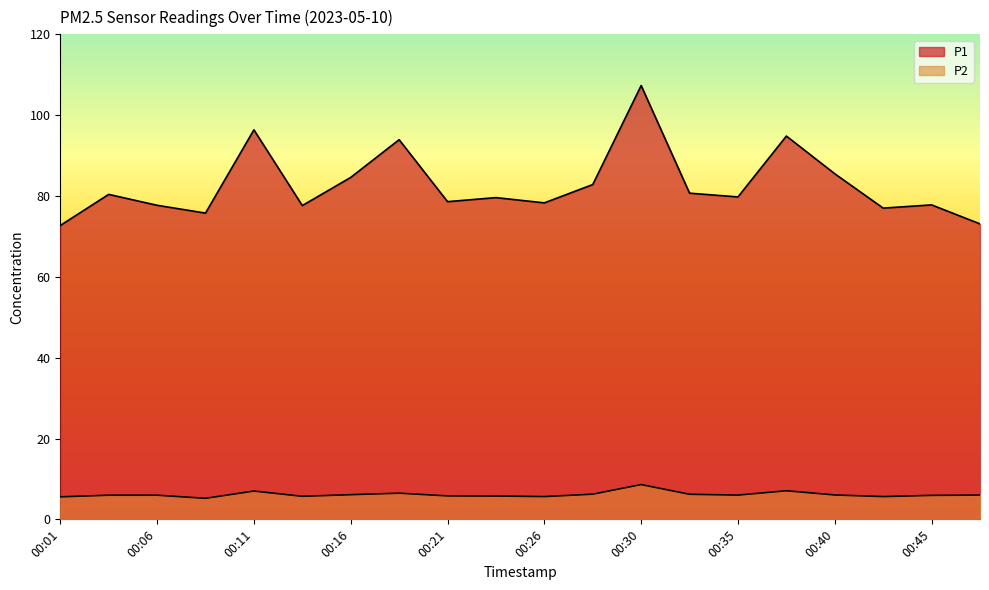

Rank the series by their maximum value, from highest to lowest.

P1, P2